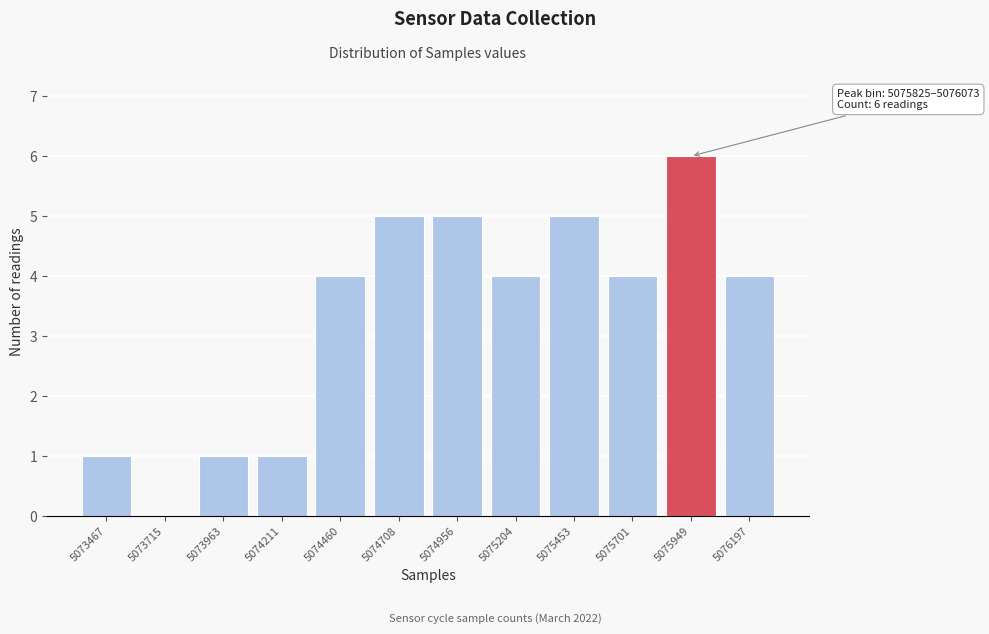

Which range on the x-axis has the tallest bar?

5075850 to 5076050